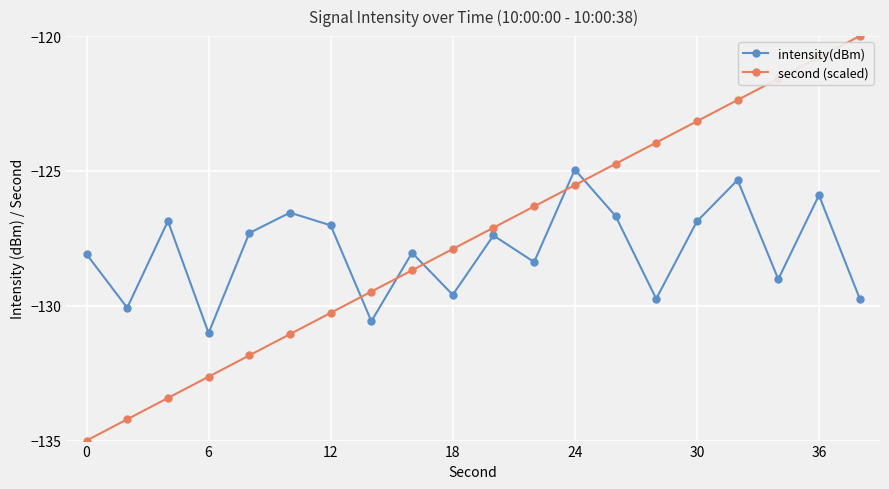

Rank the series by their maximum value, from highest to lowest.

second (scaled), intensity(dBm)